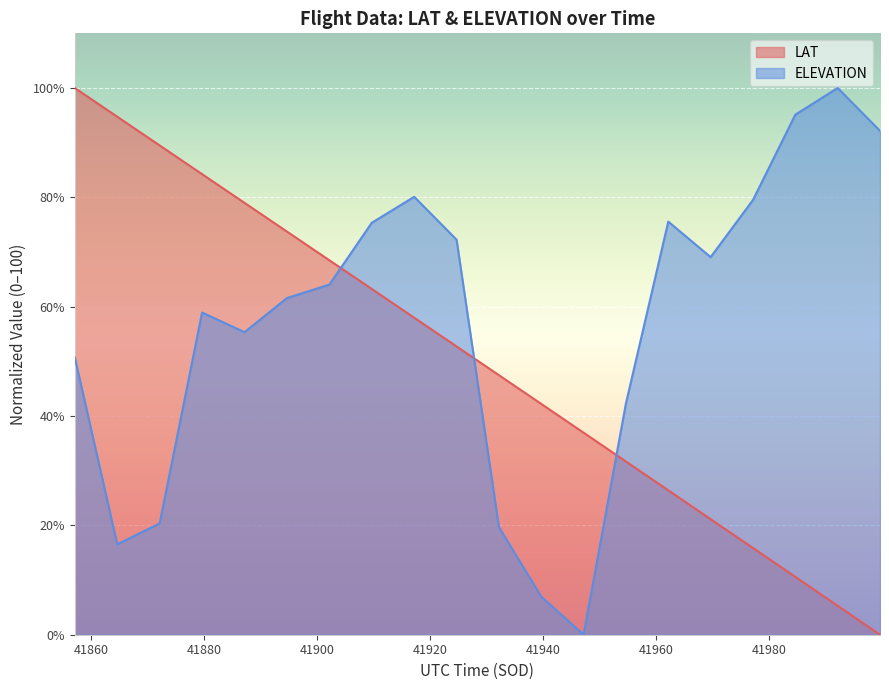

What is the maximum value for LAT?

100.0